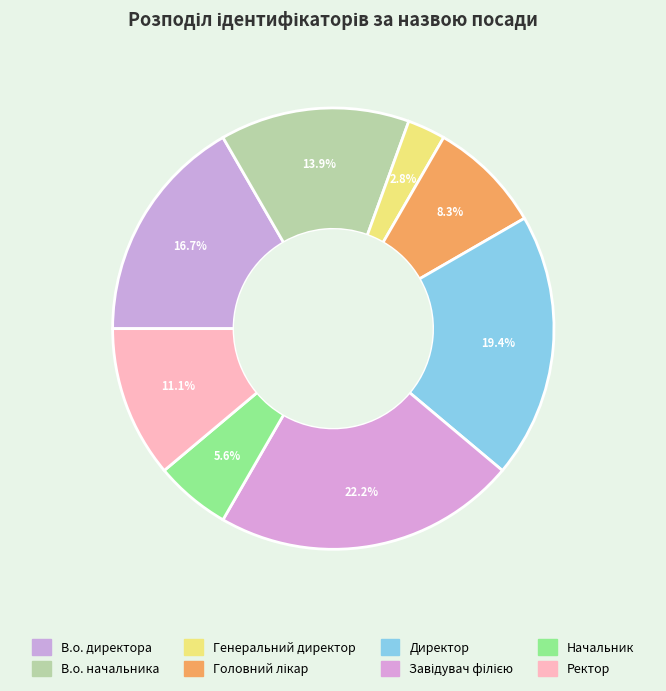

How many slices are in this pie chart?

8